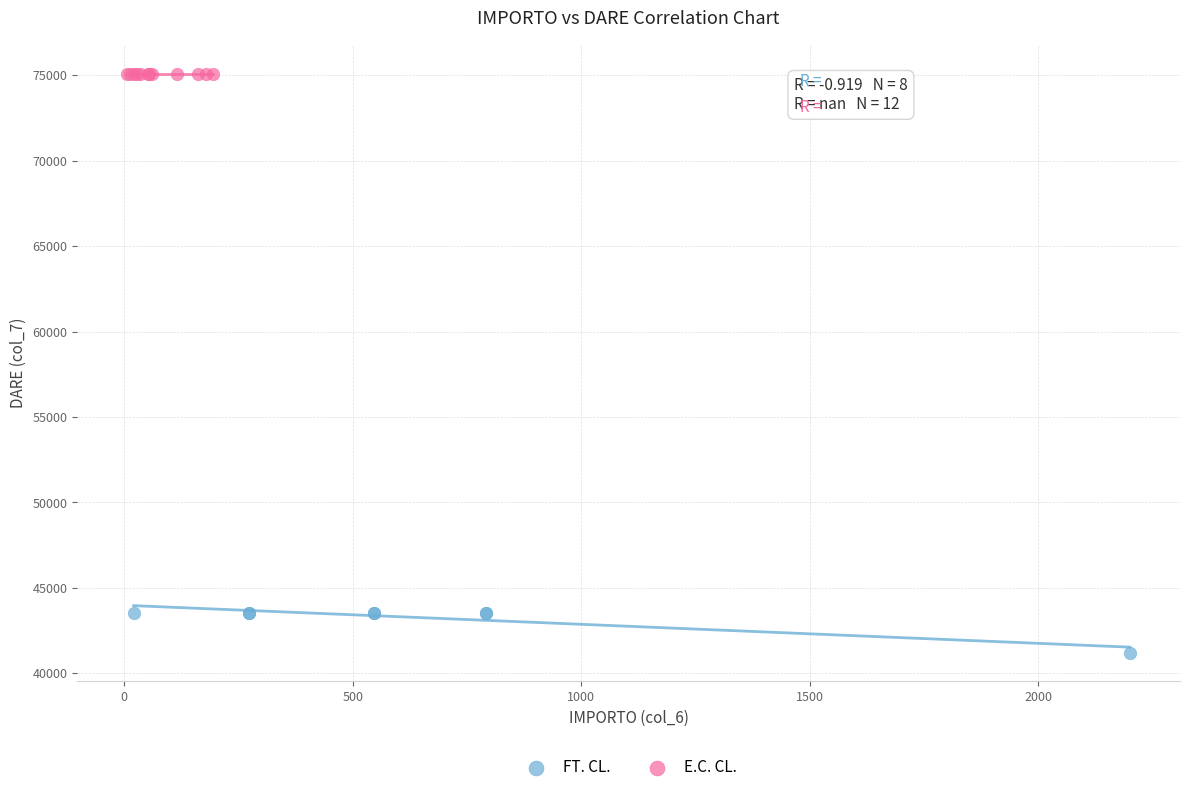

Which series reaches the minimum Y coordinate?

FT. CL.